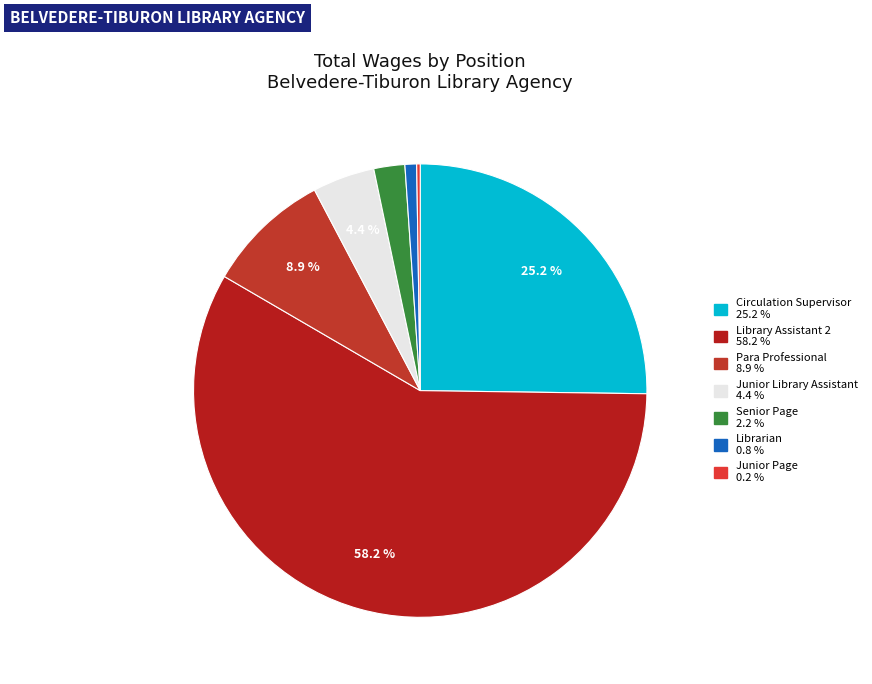

Count the number of slices in the pie.

7